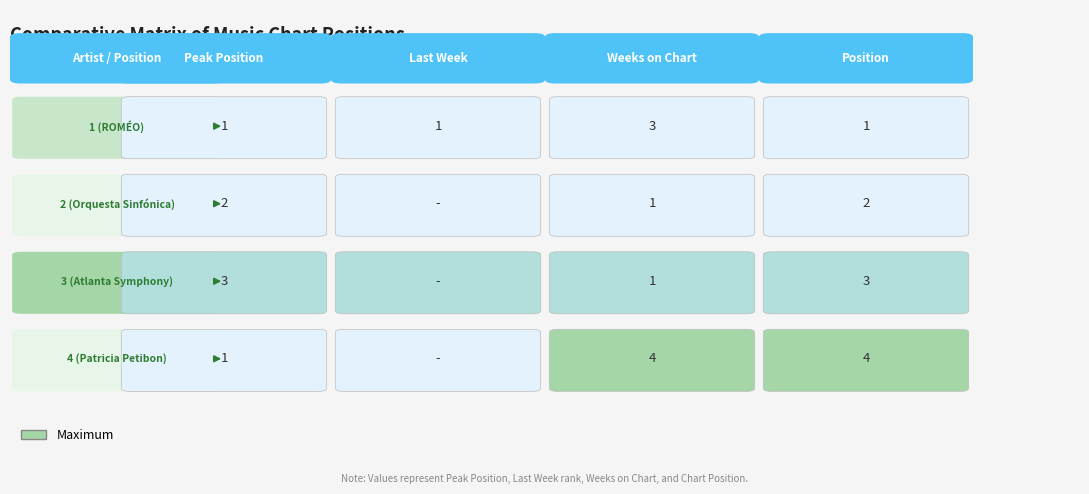

Between 1 and 0, which is larger?

1